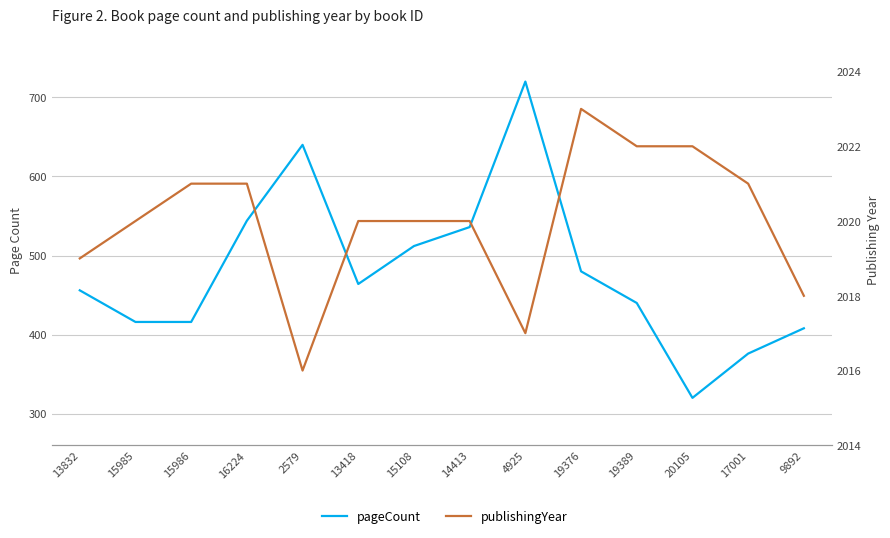

Does the chart have visible grid lines?

Yes